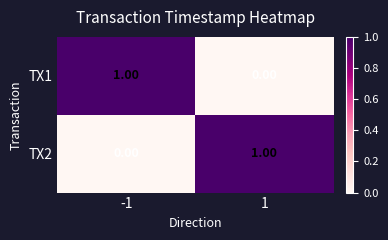

Rank the series at -1 from highest to lowest value.

TX1, TX2